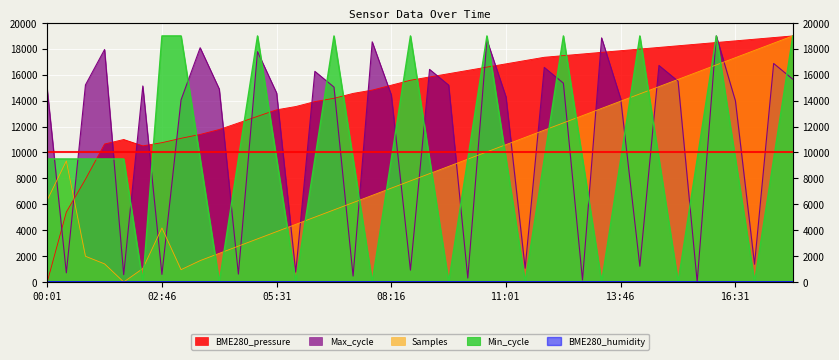

How many positive values does the Min_cycle series have?

31